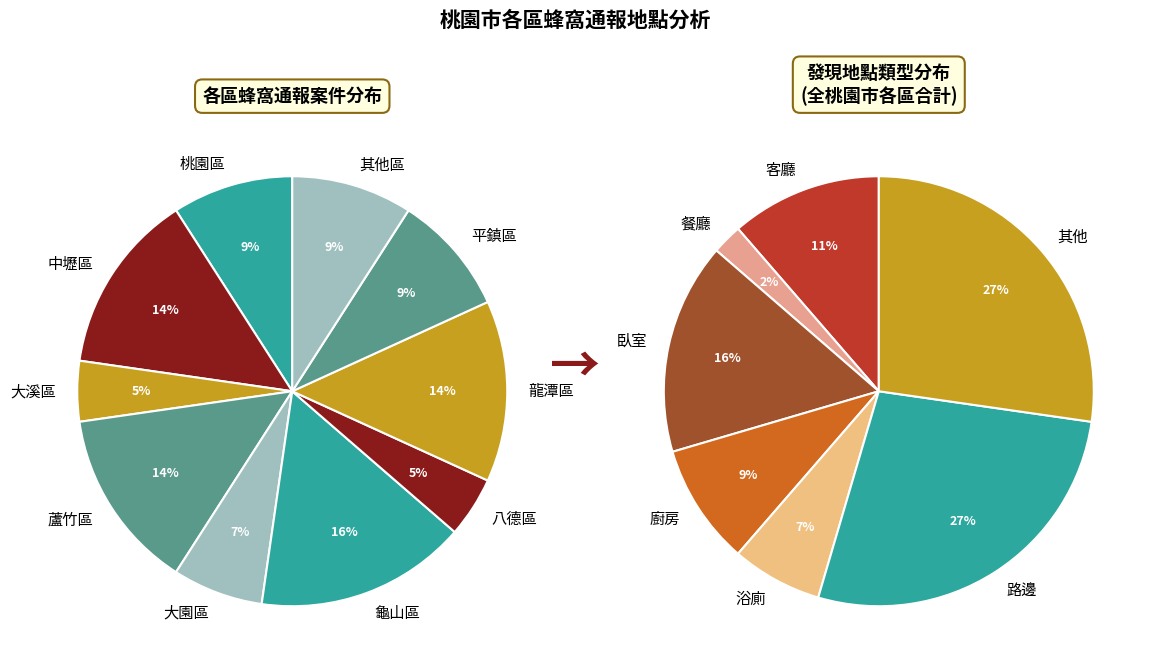

Is it true that 新屋區 is 0% of the pie?

True